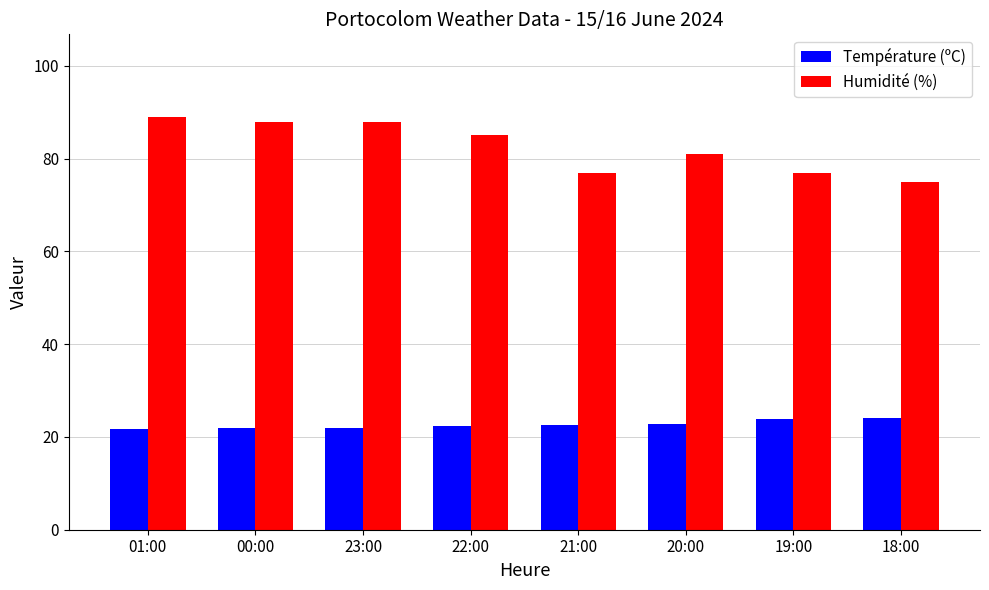

How many bars are there in total?

16